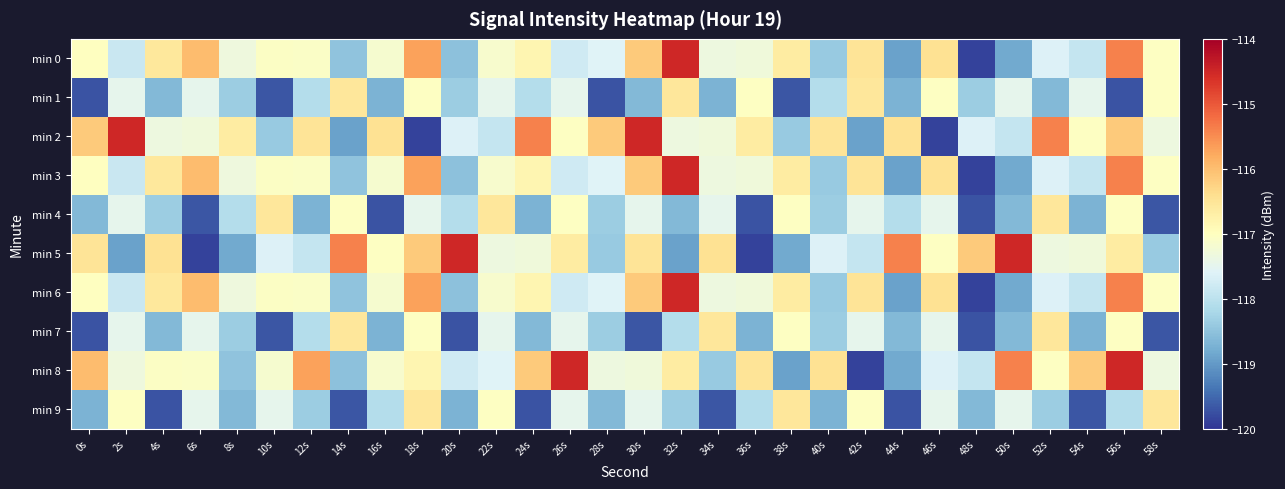

Which series has the largest range (max minus min)?

min 0